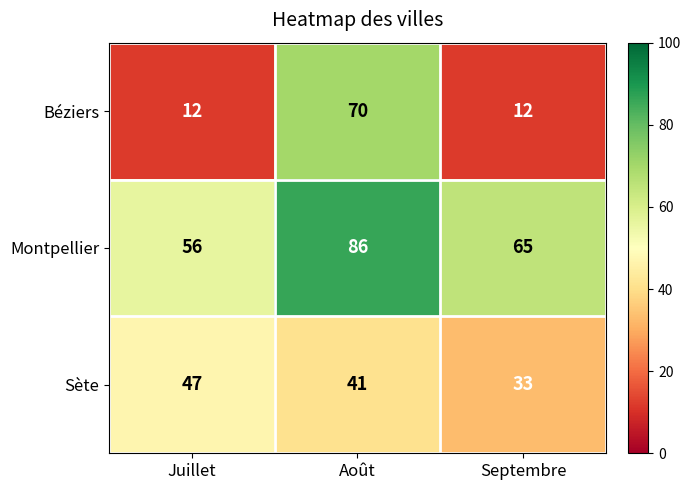

The Sète series shows 49 at Septembre. True or false?

False